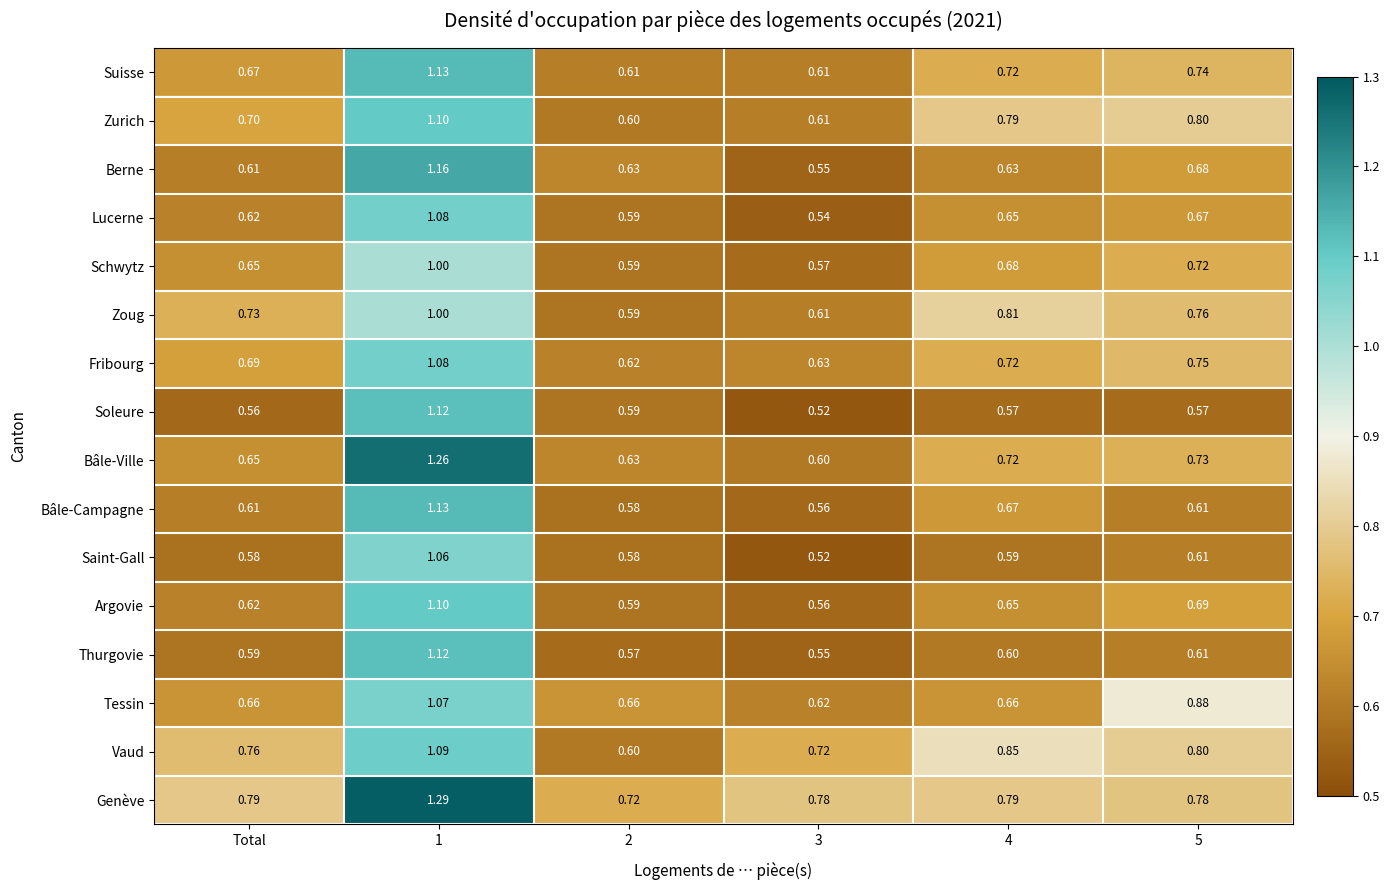

Which series has the largest range (max minus min)?

Bâle-Ville